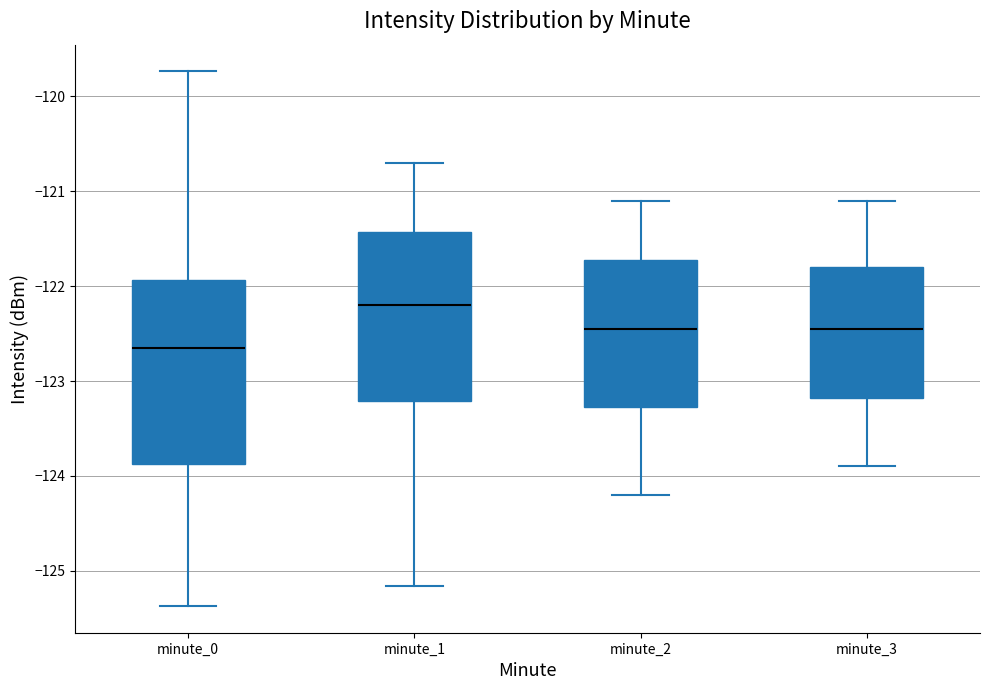

Reading left to right, read every box against the y-axis: the position of its median line, the range the box covers, and the ends of its whiskers. The values are not printed on the chart, so give them approximately, as read against the axis.

minute_0: median -122.7, box -123.9 to -121.9, whiskers -125.4 to -119.7
minute_1: median -122.2, box -123.2 to -121.4, whiskers -125.2 to -120.7
minute_2: median -122.4, box -123.3 to -121.7, whiskers -124.2 to -121.1
minute_3: median -122.4, box -123.2 to -121.8, whiskers -123.9 to -121.1